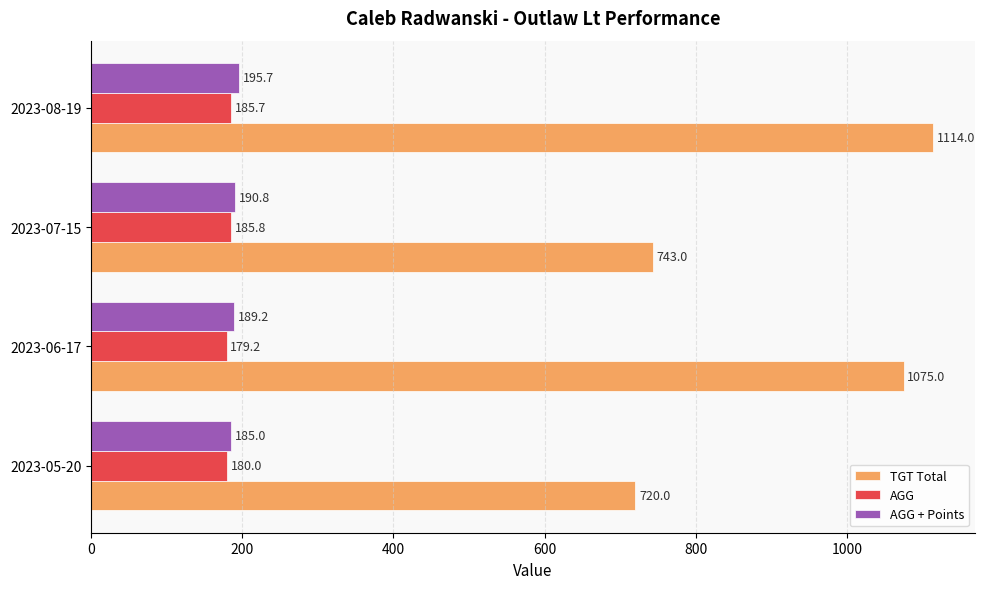

What value does the AGG series have at 2023-05-20?

180.0